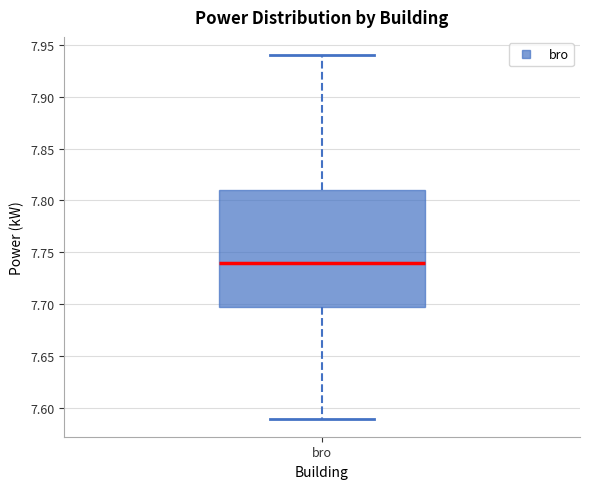

Transcribe this box plot: give where the median line is, the range the box spans, and where the two whiskers end, as read against the y-axis. The values are not printed on the chart, so give them approximately, as read against the axis.

median 7.74, box 7.70 to 7.81, whiskers 7.59 to 7.94